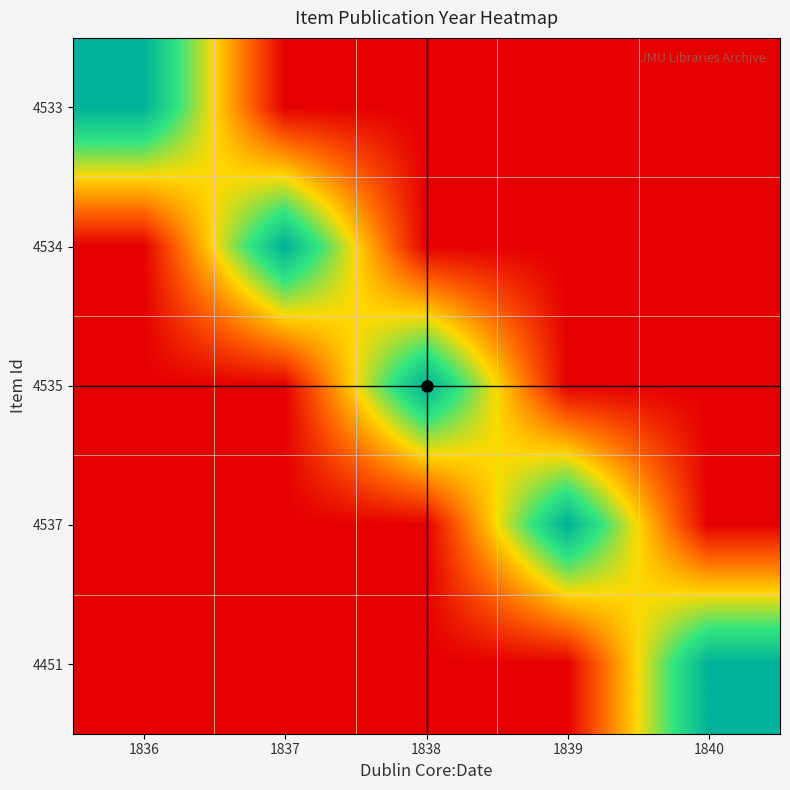

What is the greatest value displayed?

1